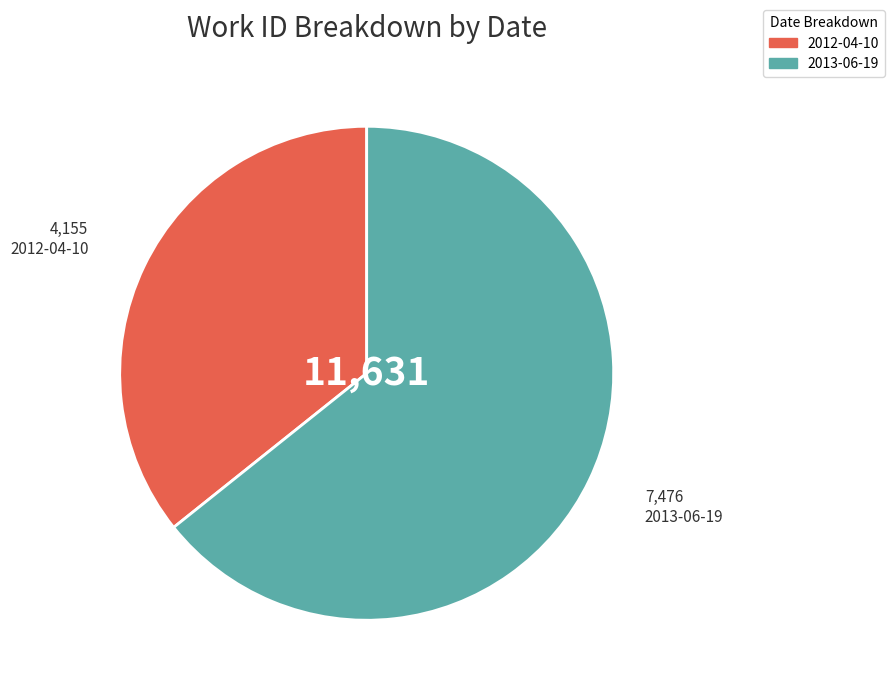

Rank the categories by value from lowest to highest.

2012-04-10, 2013-06-19